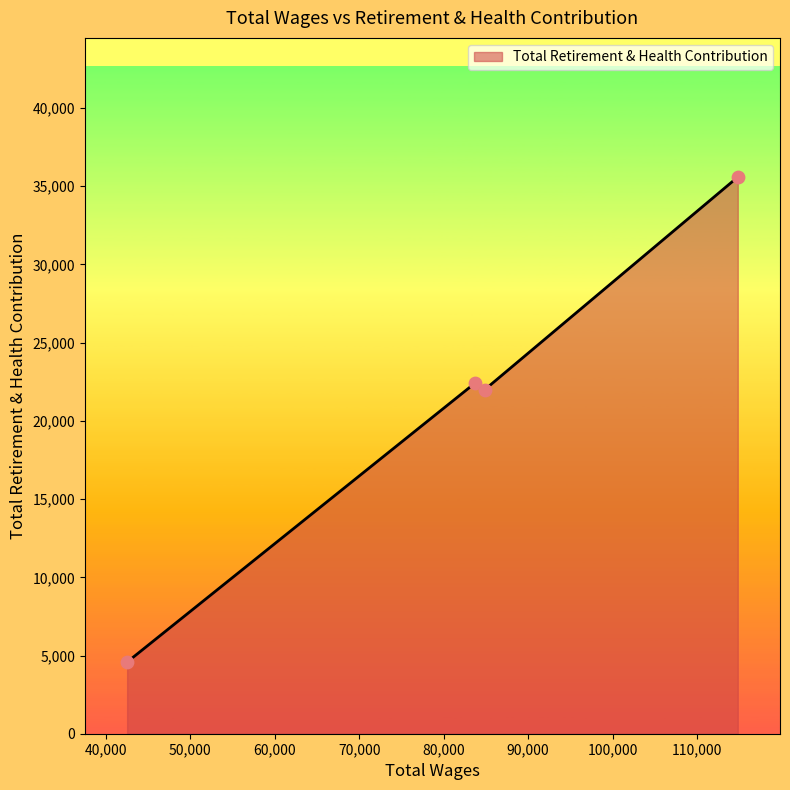

What is the greatest value displayed?

35587